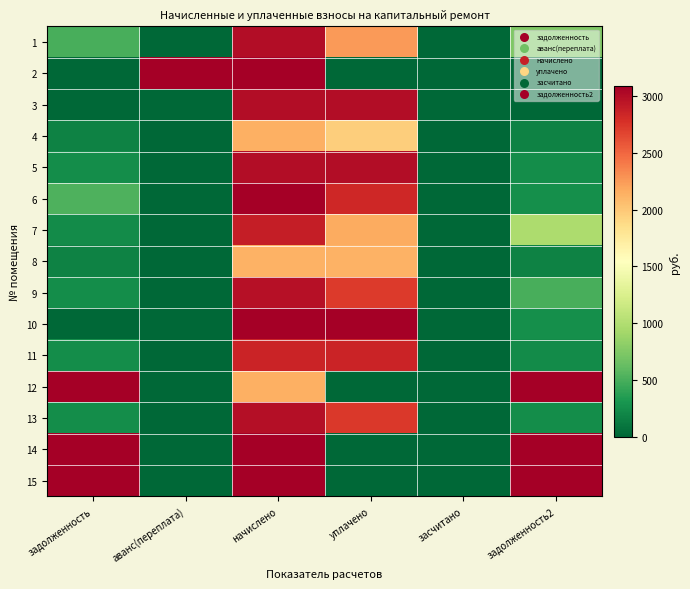

Reading left to right, extract all data points from this chart.

1: задолженность=499.6	аванс(переплата)=0.0	начислено=2997.6	уплачено=2253.7	засчитано=0.0	задолженность2=744.8
2: задолженность=0.0	аванс(переплата)=10036.4	начислено=3081.8	уплачено=0.0	засчитано=0.0	задолженность2=0.0
3: задолженность=0.0	аванс(переплата)=2.8	начислено=2997.6	уплачено=3000.0	засчитано=0.0	задолженность2=0.0
4: задолженность=178.4	аванс(переплата)=0.0	начислено=2141.2	уплачено=1962.7	засчитано=0.0	задолженность2=178.4
5: задолженность=249.8	аванс(переплата)=0.0	начислено=2997.6	уплачено=2997.6	засчитано=0.0	задолженность2=249.8
6: задолженность=525.4	аванс(переплата)=0.0	начислено=3081.8	уплачено=2825.0	засчитано=0.0	задолженность2=256.8
7: задолженность=241.0	аванс(переплата)=0.0	начислено=2892.2	уплачено=2169.2	засчитано=0.0	задолженность2=967.4
8: задолженность=177.8	аванс(переплата)=0.0	начислено=2134.1	уплачено=2134.1	засчитано=0.0	задолженность2=177.8
9: задолженность=247.5	аванс(переплата)=0.0	начислено=2969.5	уплачено=2722.1	засчитано=0.0	задолженность2=495.0
10: задолженность=0.0	аванс(переплата)=0.0	начислено=3088.8	уплачено=3088.8	засчитано=0.0	задолженность2=257.4
11: задолженность=249.1	аванс(переплата)=0.0	начислено=2857.2	уплачено=2857.2	засчитано=0.0	задолженность2=238.1
12: задолженность=22318.8	аванс(переплата)=0.0	начислено=2141.2	уплачено=0.0	засчитано=0.0	задолженность2=23241.2
13: задолженность=248.6	аванс(переплата)=0.0	начислено=2983.6	уплачено=2734.9	засчитано=0.0	задолженность2=248.6
14: задолженность=9072.2	аванс(переплата)=0.0	начислено=3088.8	уплачено=0.0	засчитано=0.0	задолженность2=10027.0
15: задолженность=38270.8	аванс(переплата)=0.0	начислено=3671.5	уплачено=0.0	засчитано=0.0	задолженность2=39852.4